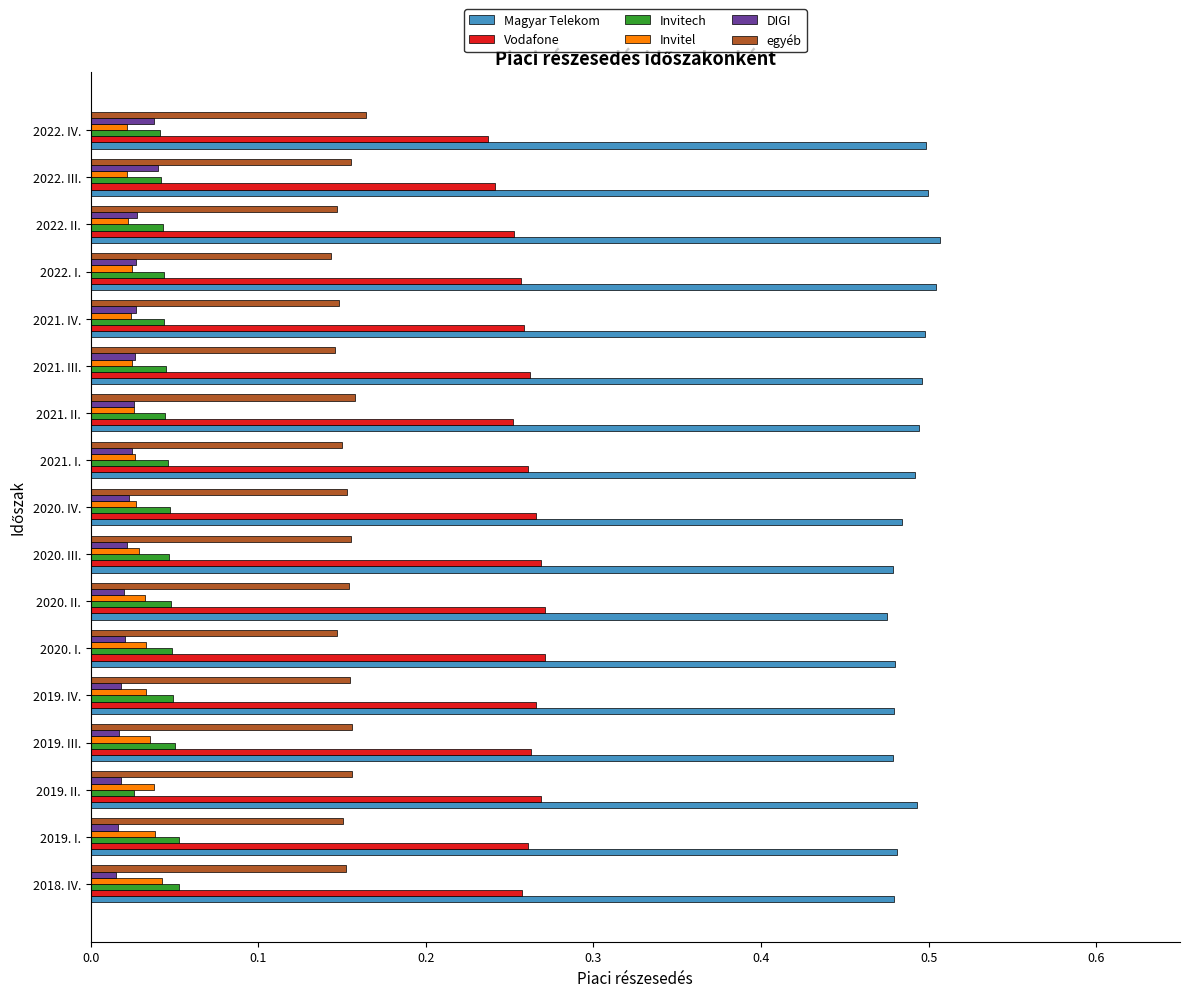

At how many categories does at least one series exceed 0?

17